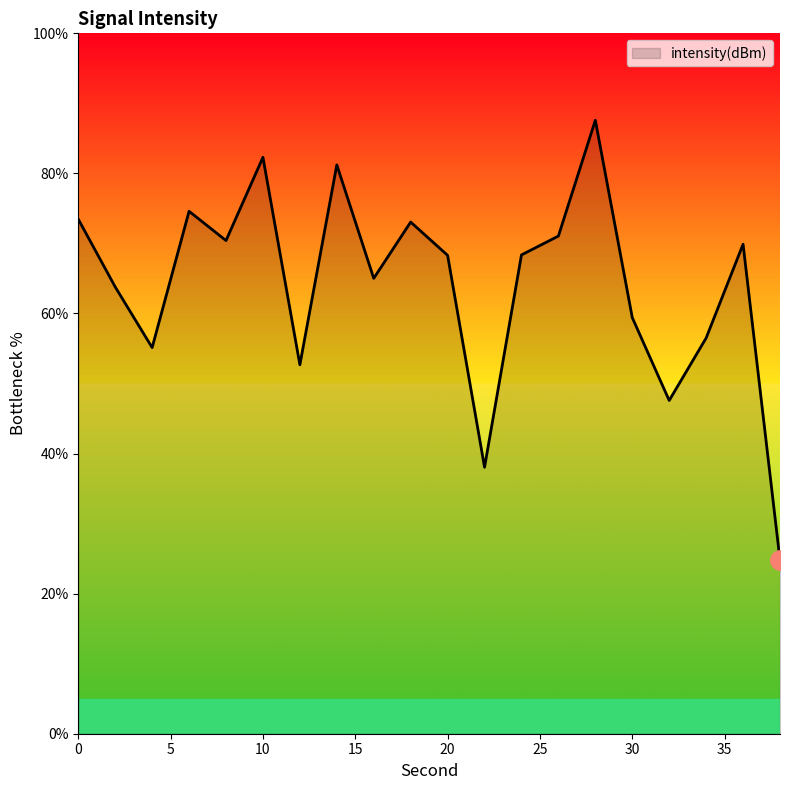

What is the greatest value displayed?

87.6